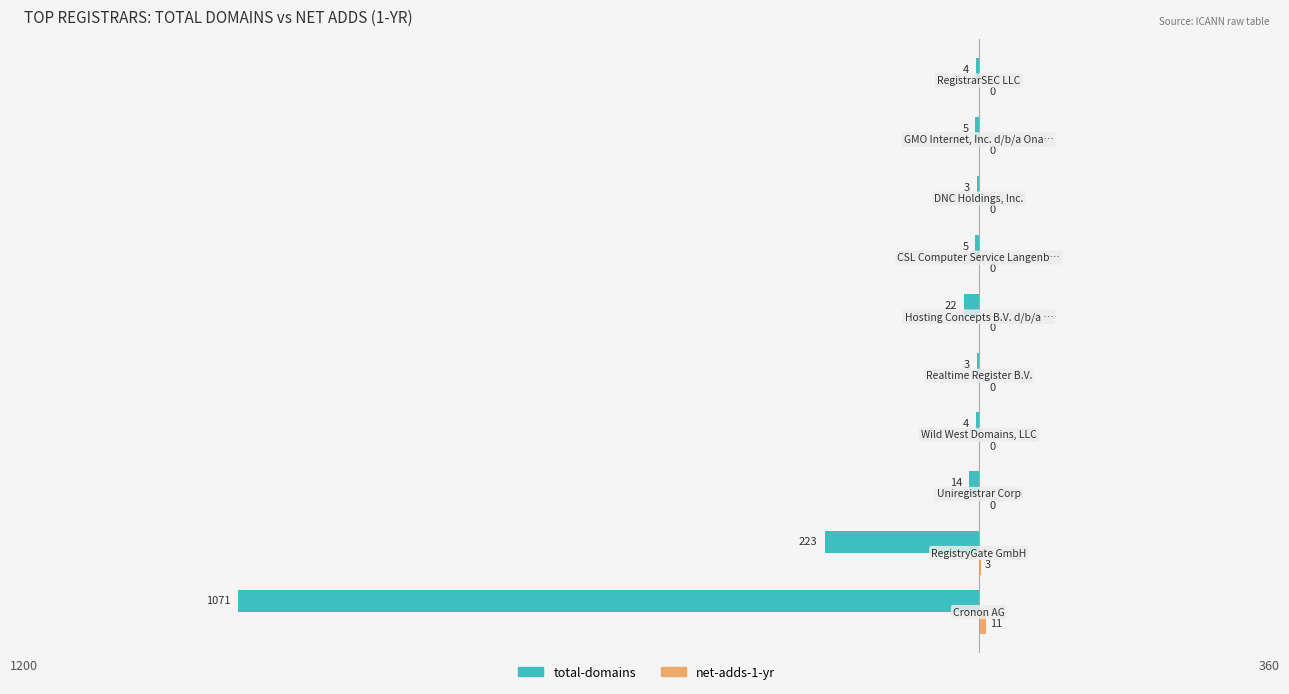

How many values in the total-domains series exceed -5?

4